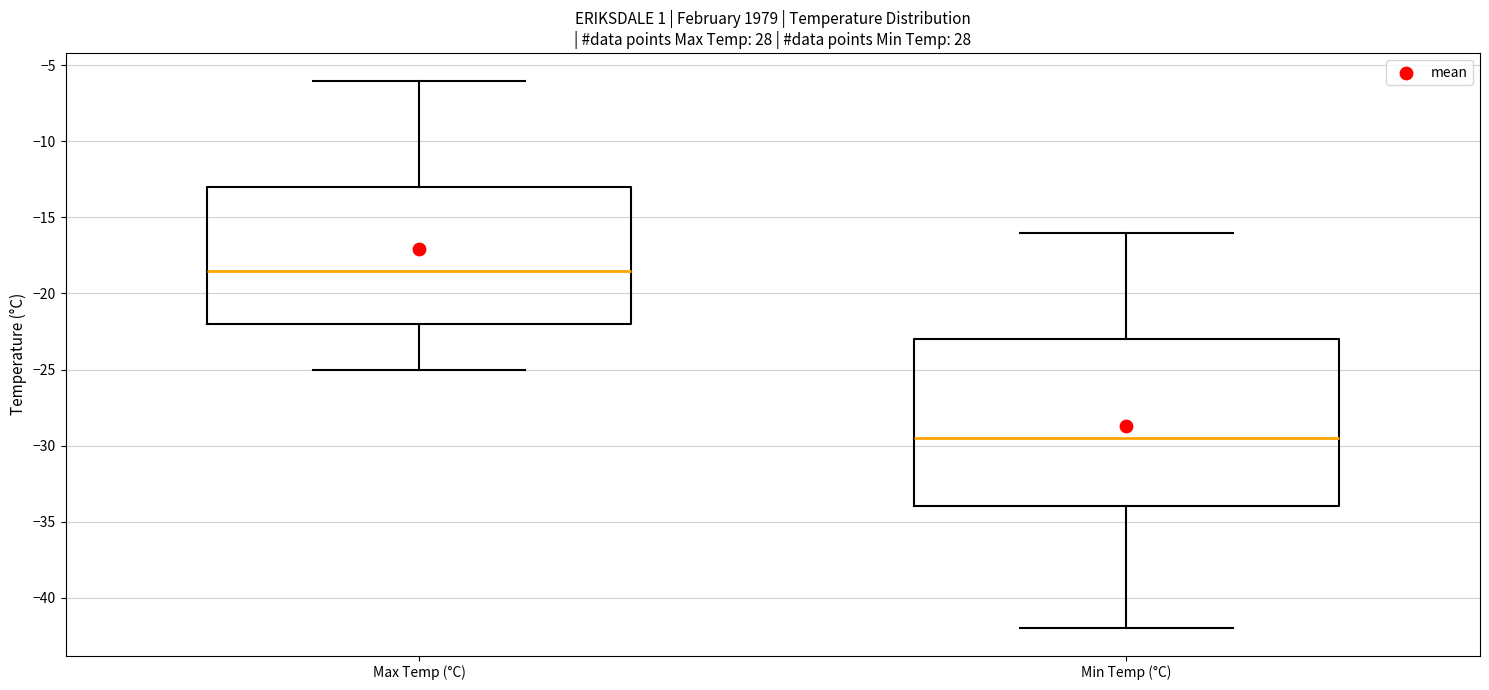

Where is the lower edge of the box for Max Temp (°C) on the y-axis? The values are not printed on the chart, so give them approximately, as read against the axis.

-22.0